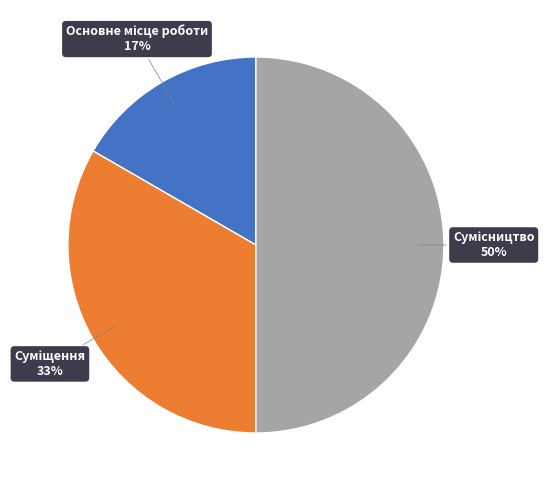

To the nearest percent, what is the average slice percentage?

33%